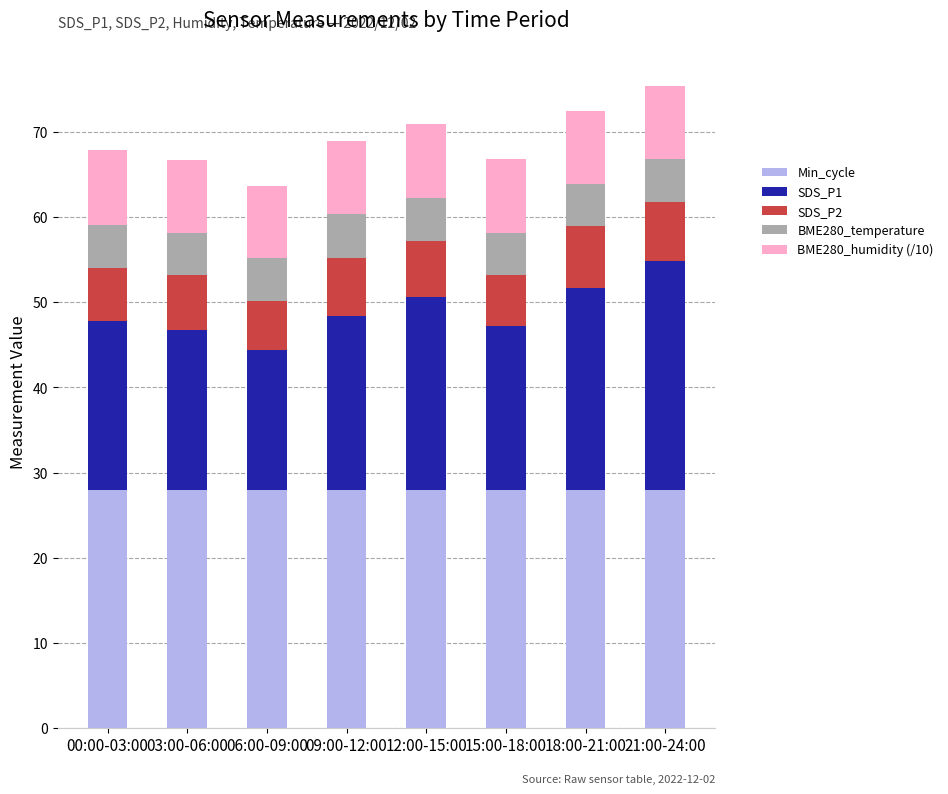

What is the minimum value for Min_cycle?

28.0